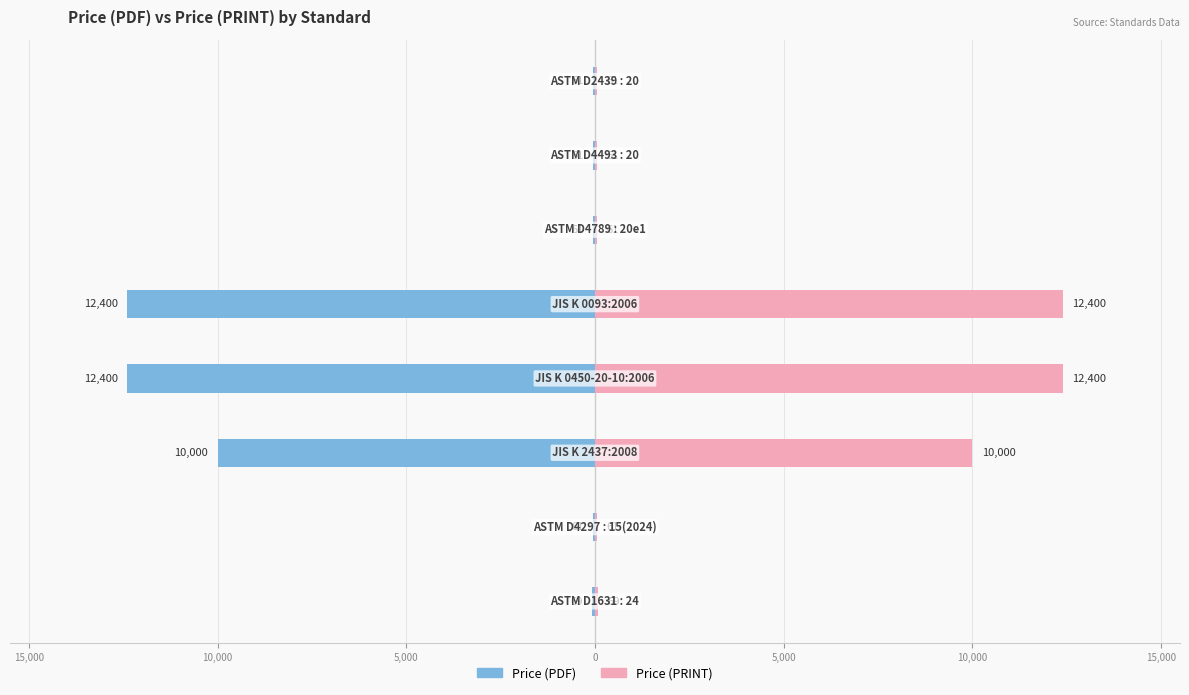

What is the value of the Price (PRINT) bar at the 5th from the left?

12400